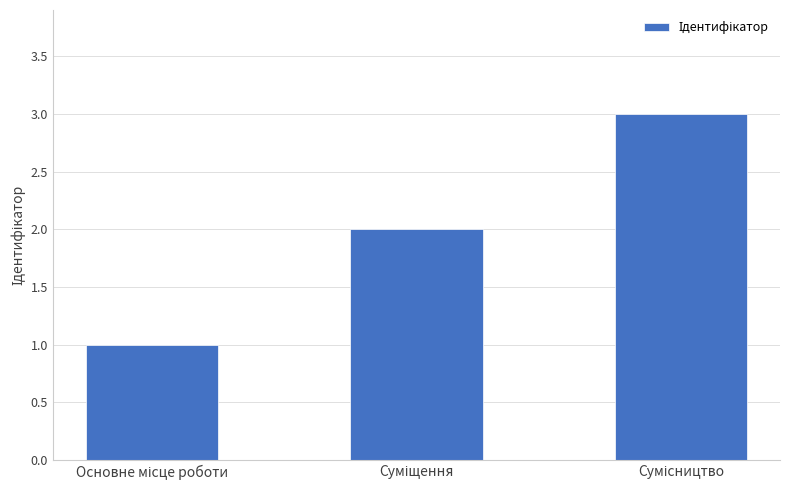

What is the value of the 2nd bar from the left?

2